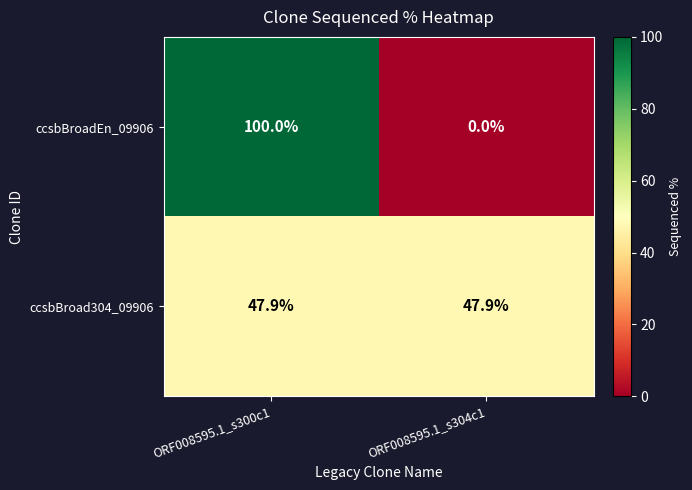

Rank the series by their average value, from lowest to highest.

ccsbBroad304_09906, ccsbBroadEn_09906